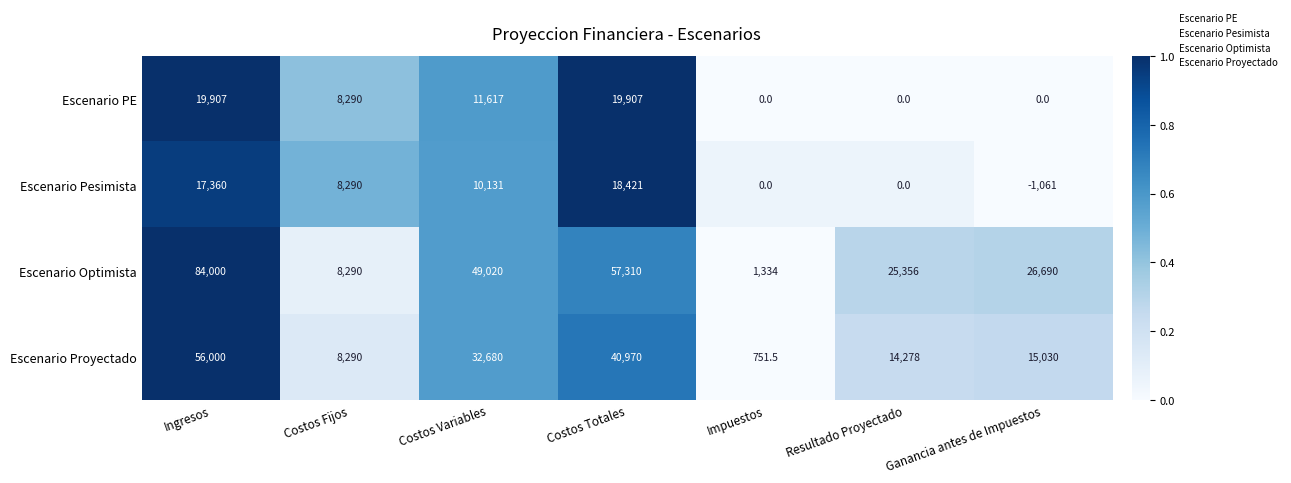

What value does the Escenario Optimista series have at Ingresos?

84000.0